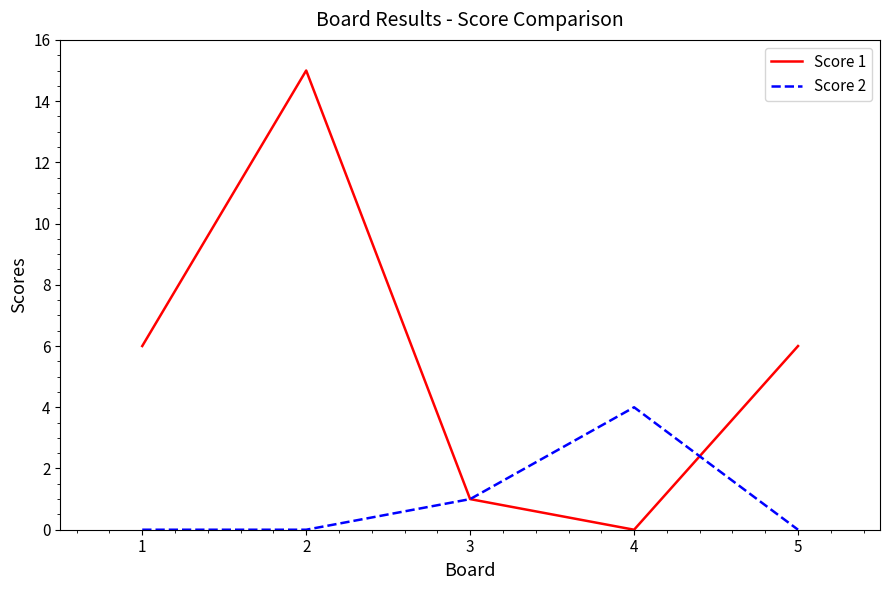

Which category has the highest value across all series?

2